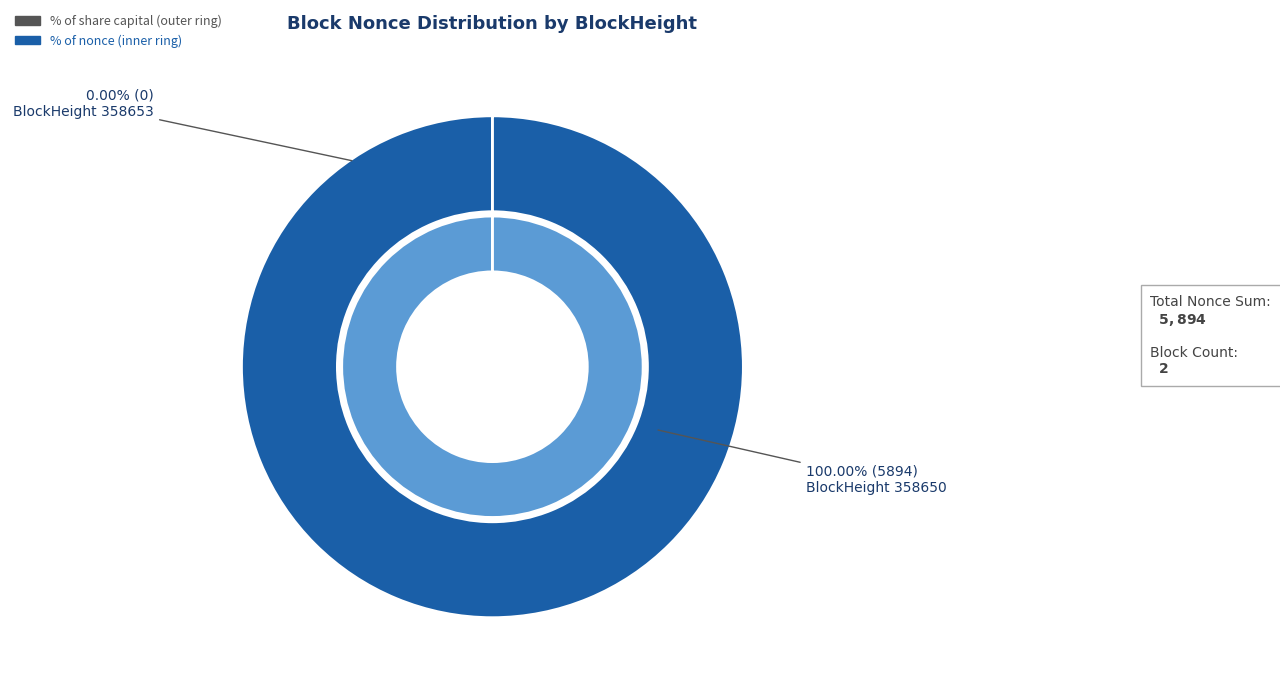

The 358650 slice represents 100% of the pie. True or false?

True